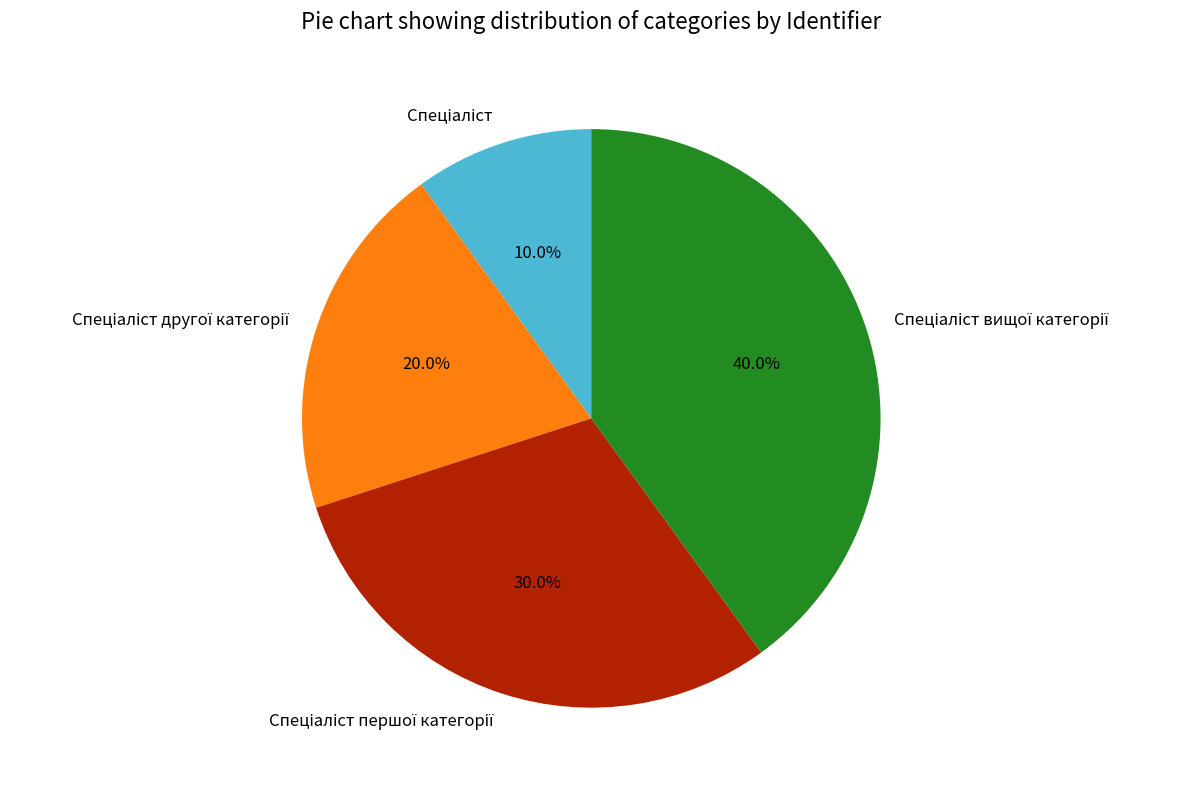

Is there a majority slice in this chart?

No